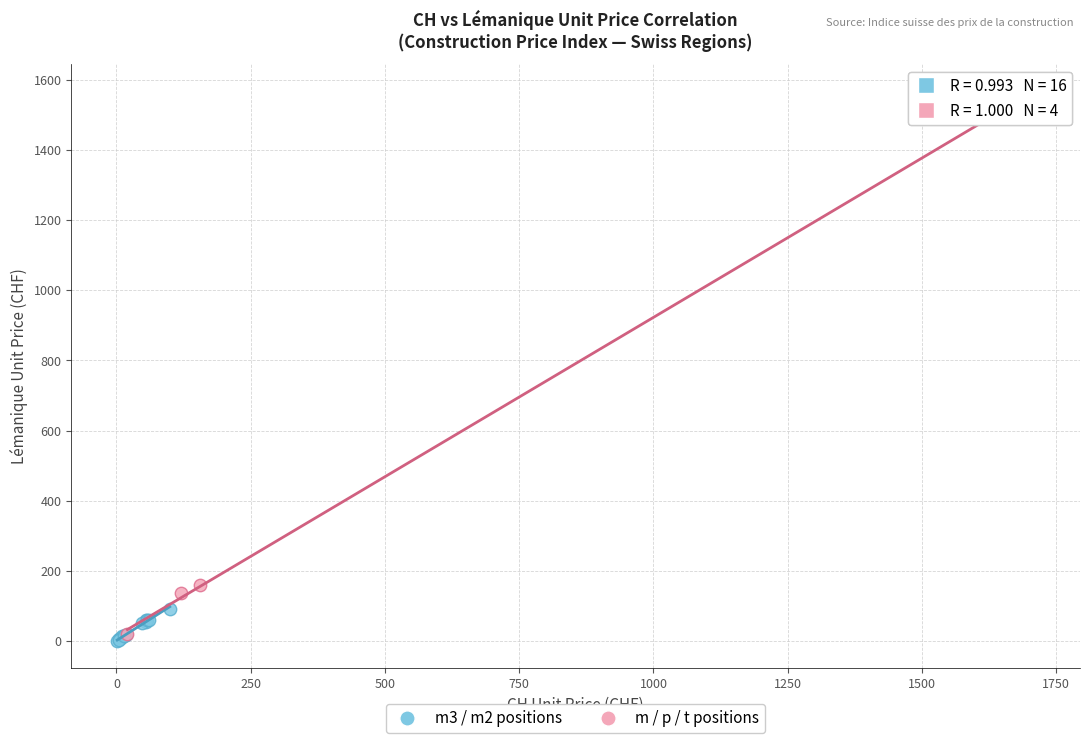

Which series has the largest Y range (max minus min)?

m / p / t positions